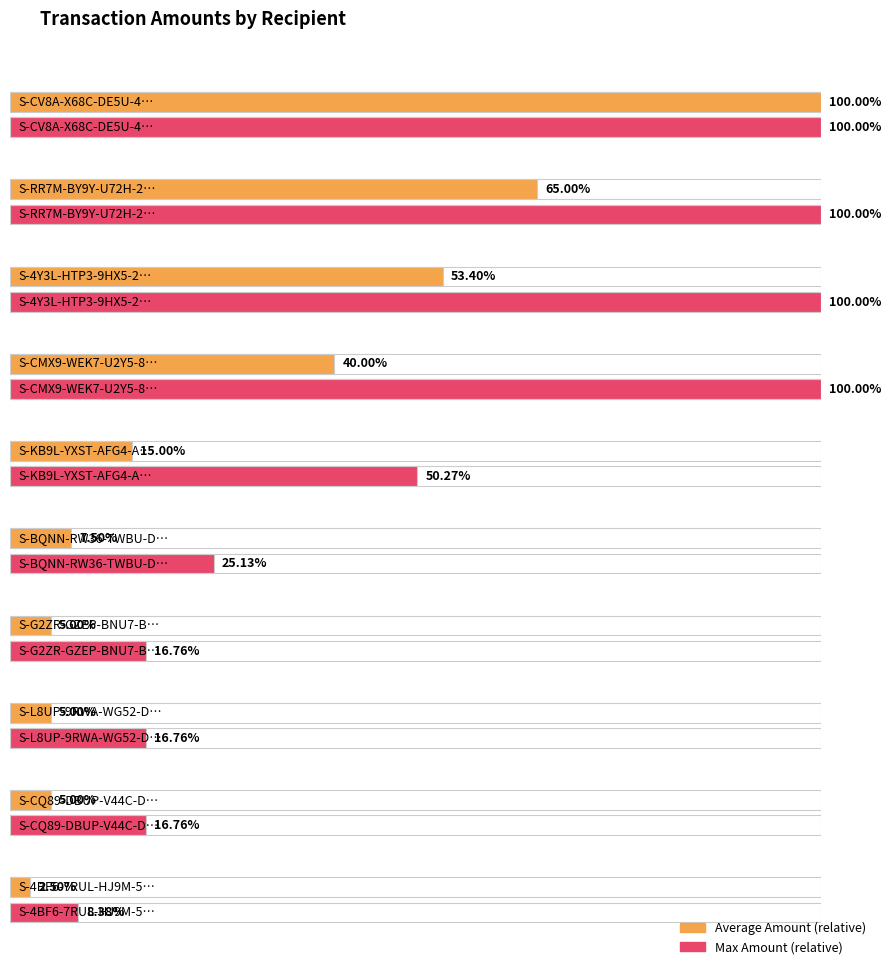

Does the chart contain stacked bars?

No